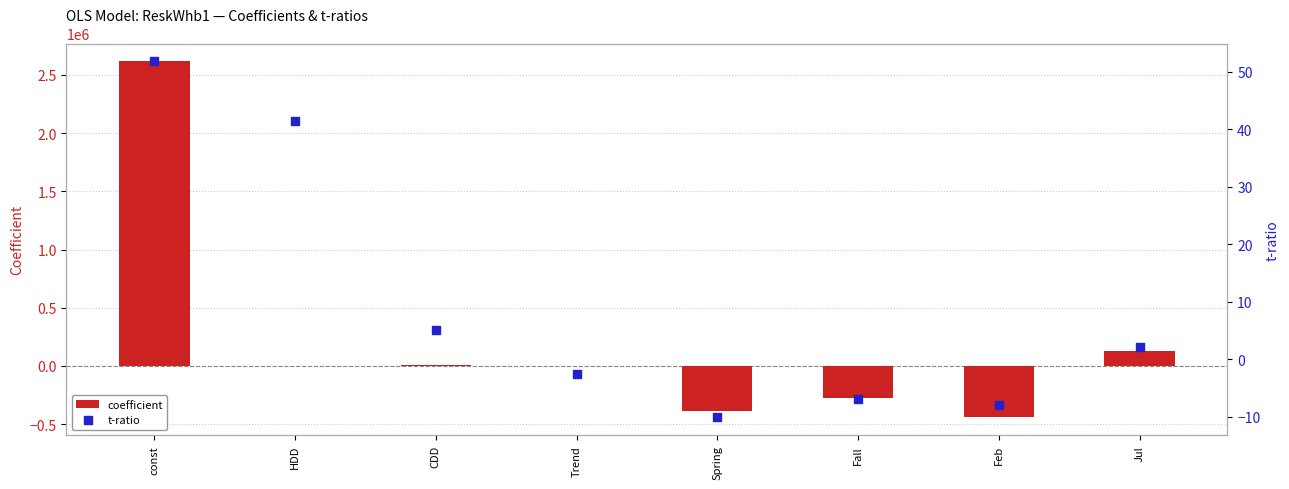

Which series contains the highest Y value?

coefficient